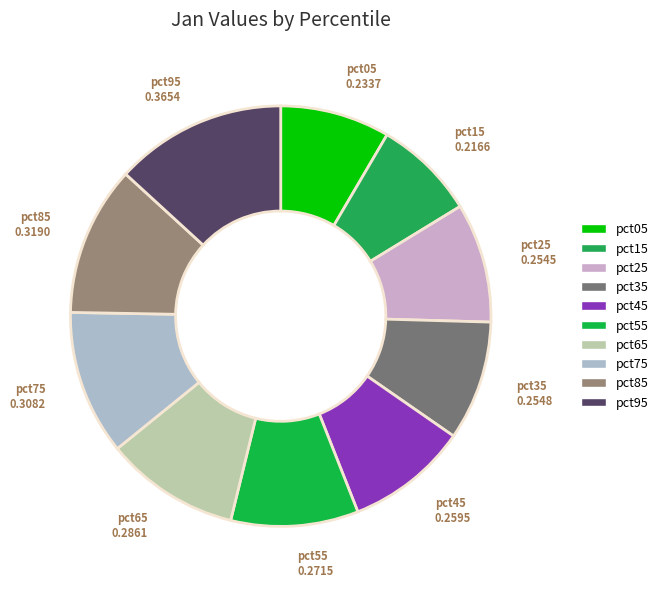

True or false: pct95 accounts for 13% of the total.

True